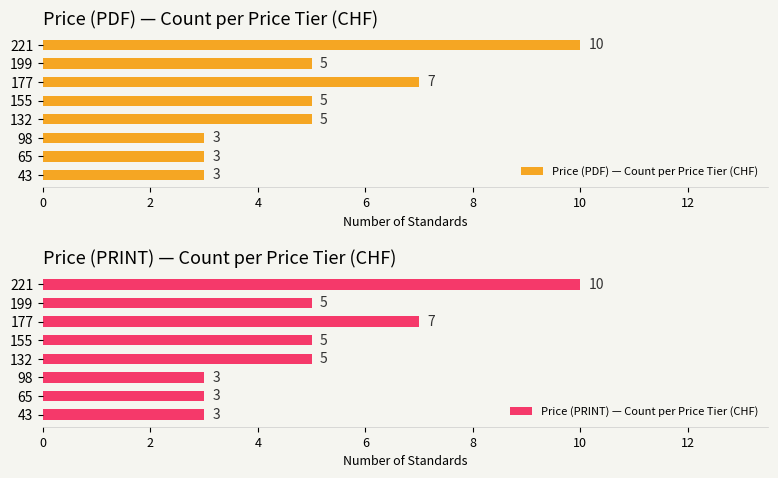

How many groups of bars are there?

8